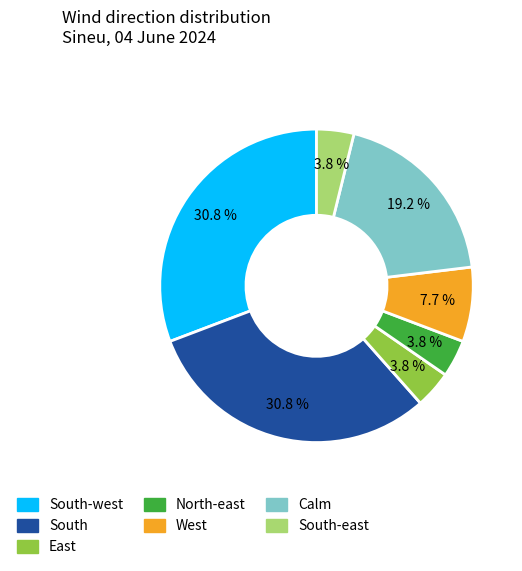

Does East account for over 50% of the chart?

No